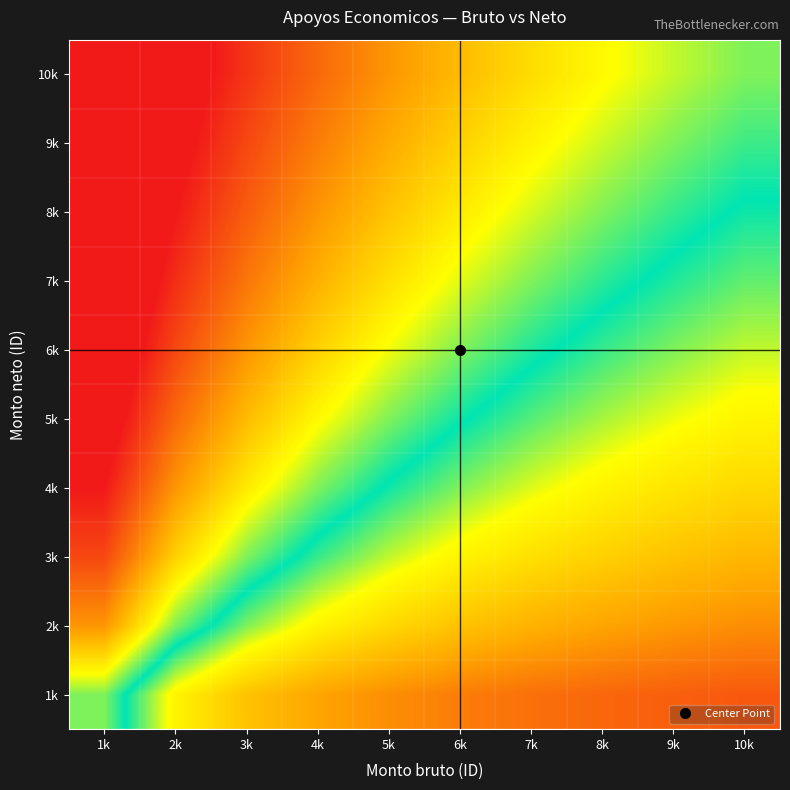

What is the minimum value shown in the chart?

0.1